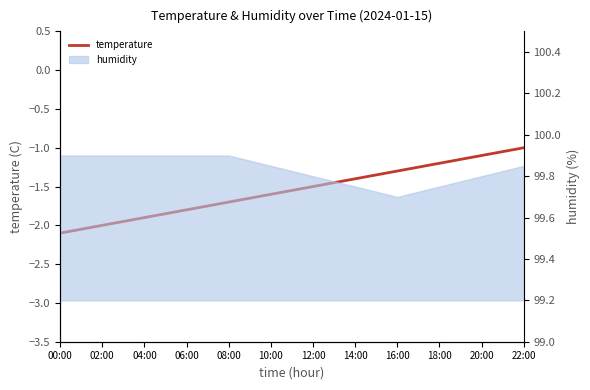

Reading right to left, transcribe all the data shown in this chart.

-1.0	-1.1	-1.2	-1.3	-1.4	-1.5	-1.6	-1.7	-1.8	-1.9	-2.0	-2.1